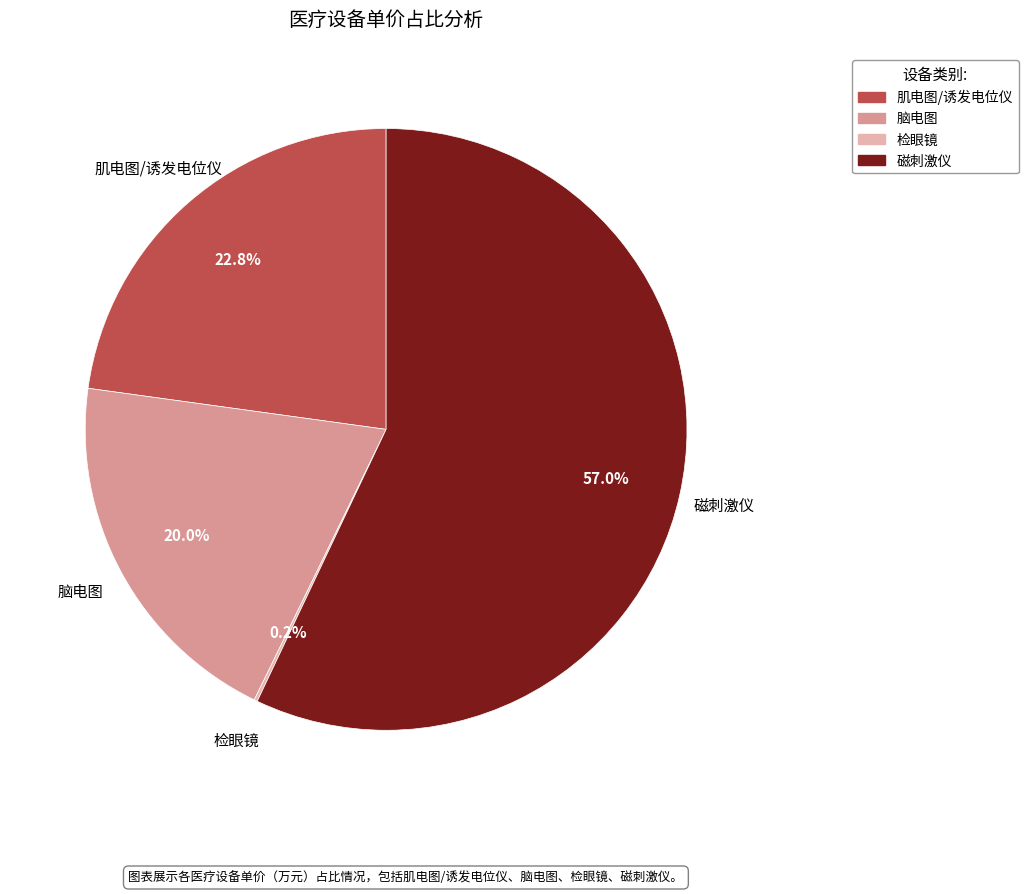

What is the largest slice in the pie chart?

磁刺激仪